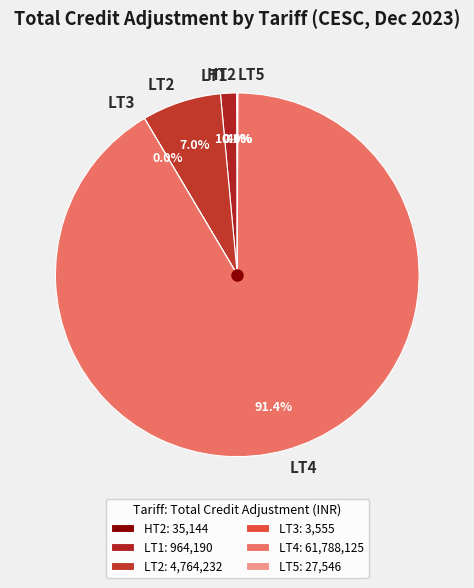

What is the total percentage of LT4 and LT2?

98.5%